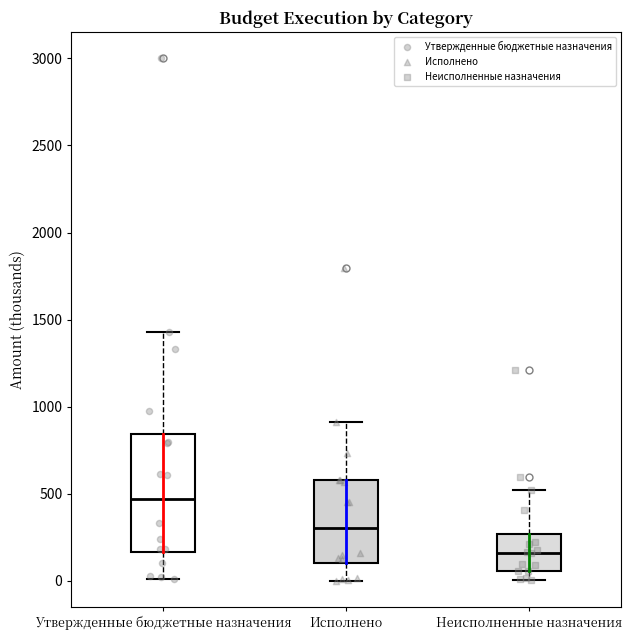

Which box has the highest median line?

Утвержденные бюджетные назначения